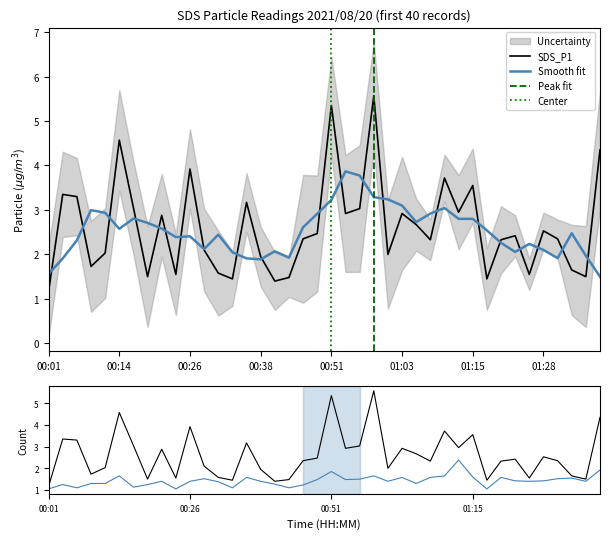

What is the difference between the maximum and minimum values in the SDS_P2 series?

1.3